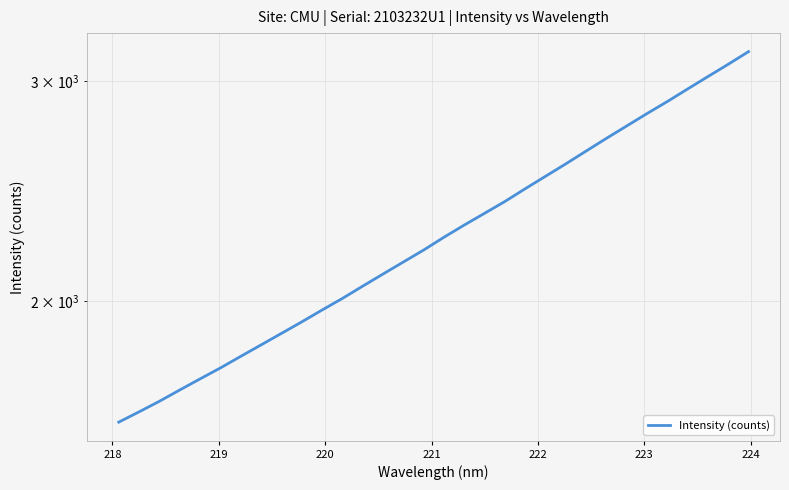

Is this an area chart (filled region under the line)?

No